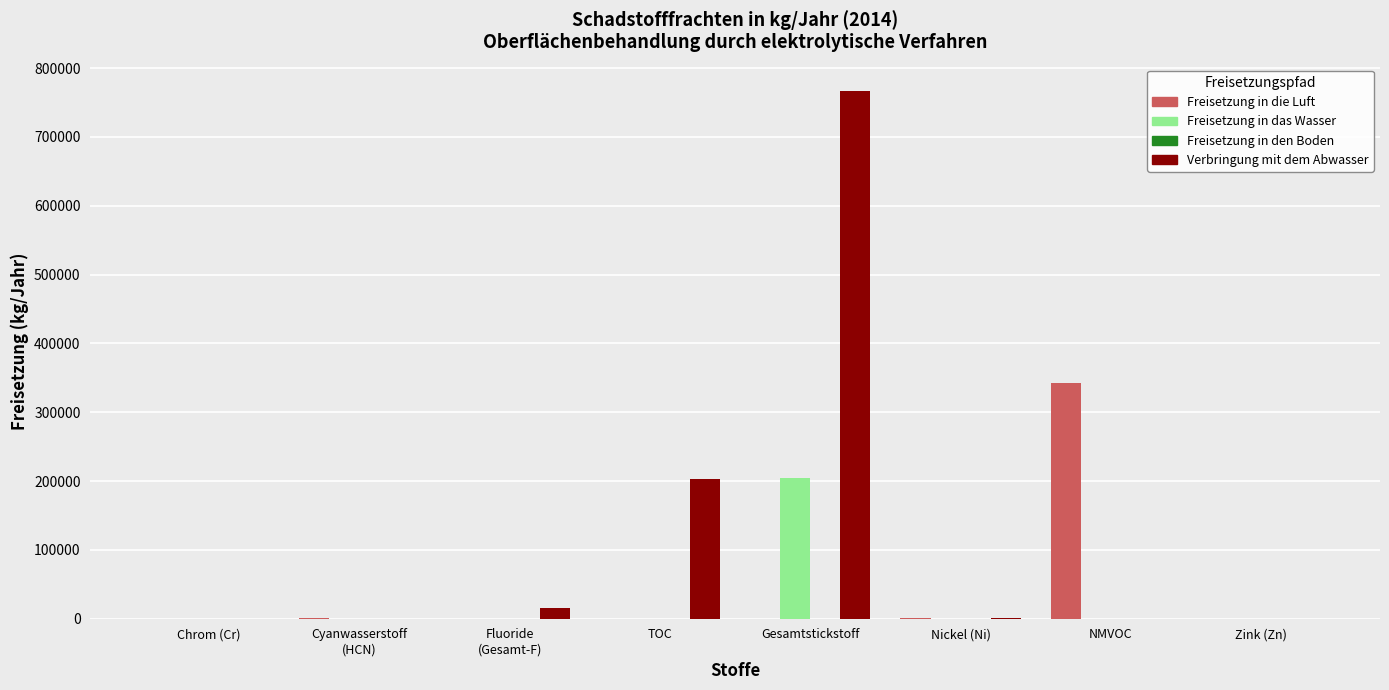

At which category is the sum across all series the highest?

Gesamtstickstoff